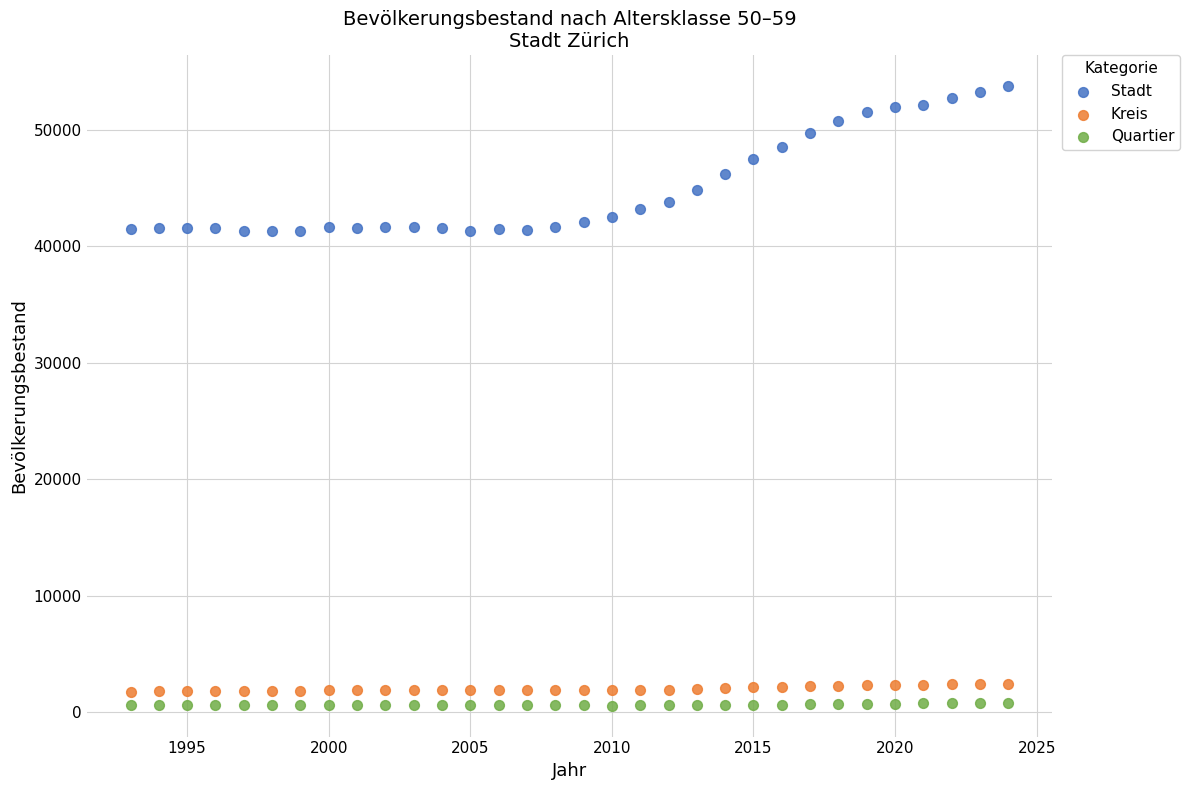

Which series reaches the minimum Y coordinate?

Quartier